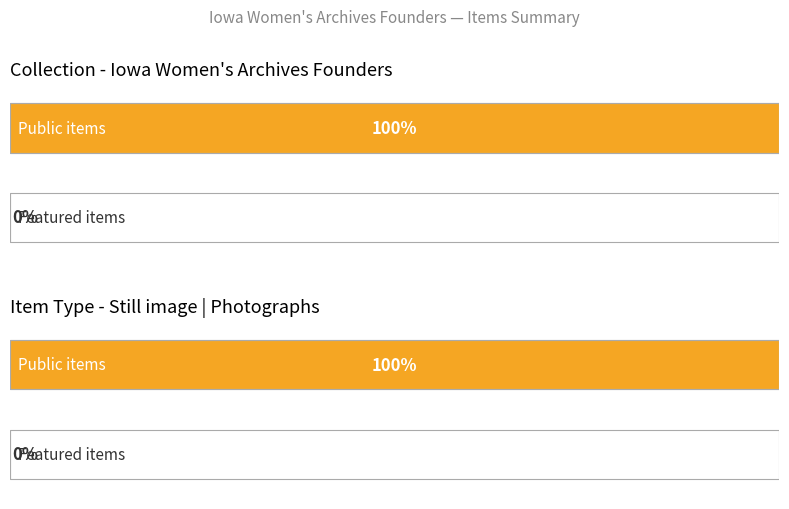

What are all the series names shown in the legend?

public, featured